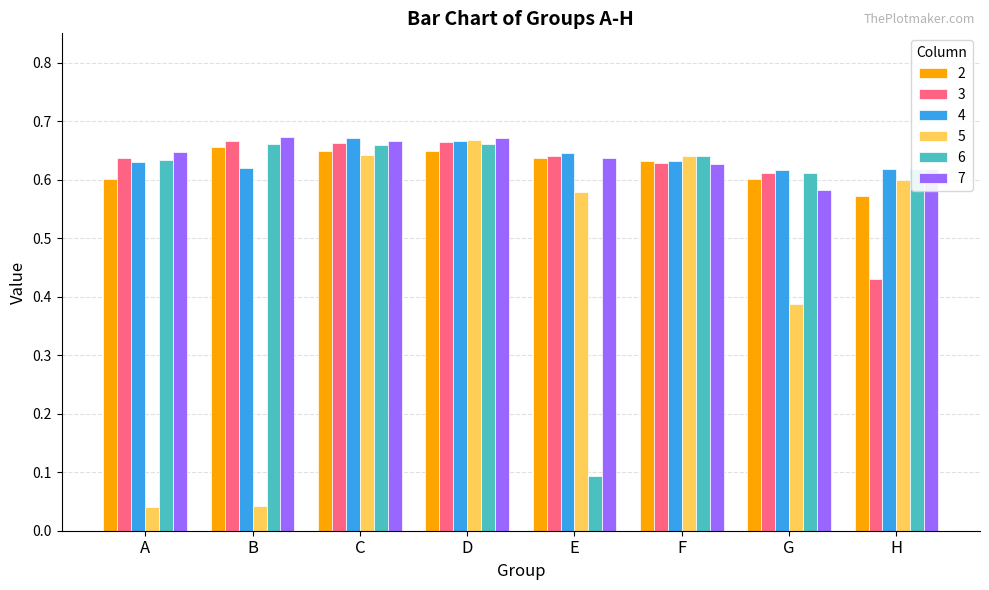

At how many categories does at least one series exceed 0?

8